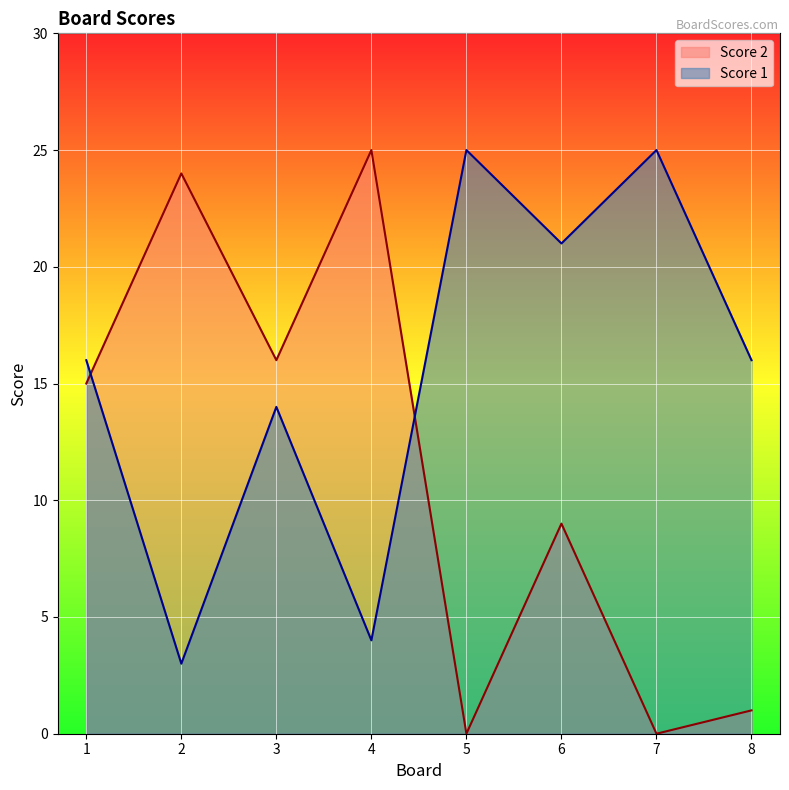

How many interior local valleys does the Score 1 series have?

3